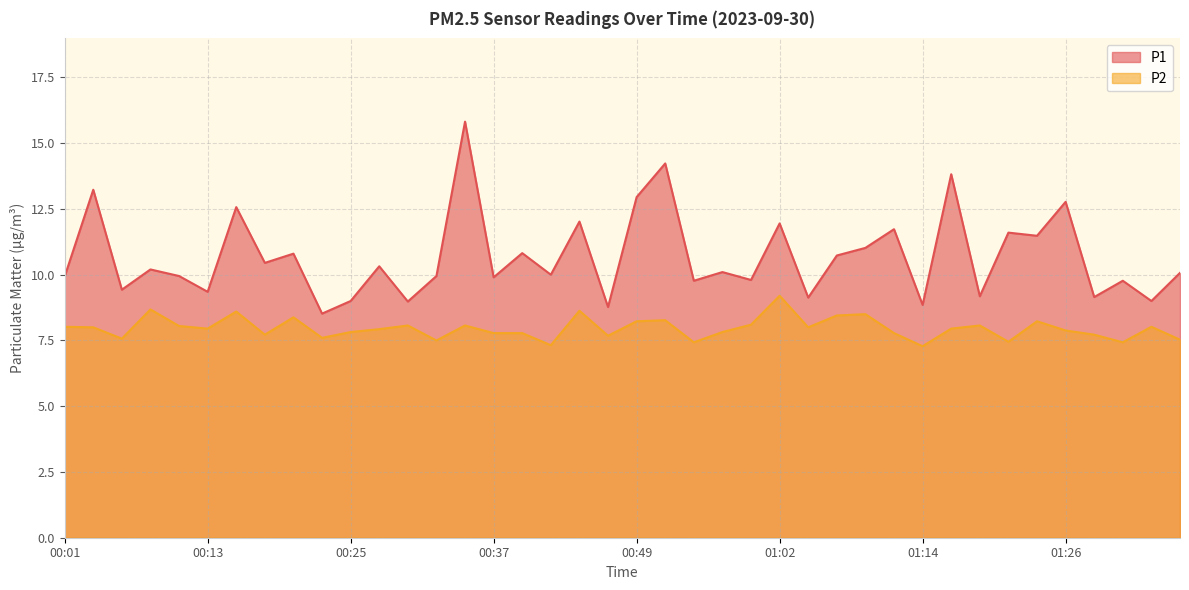

How many categories are shown in the chart?

40